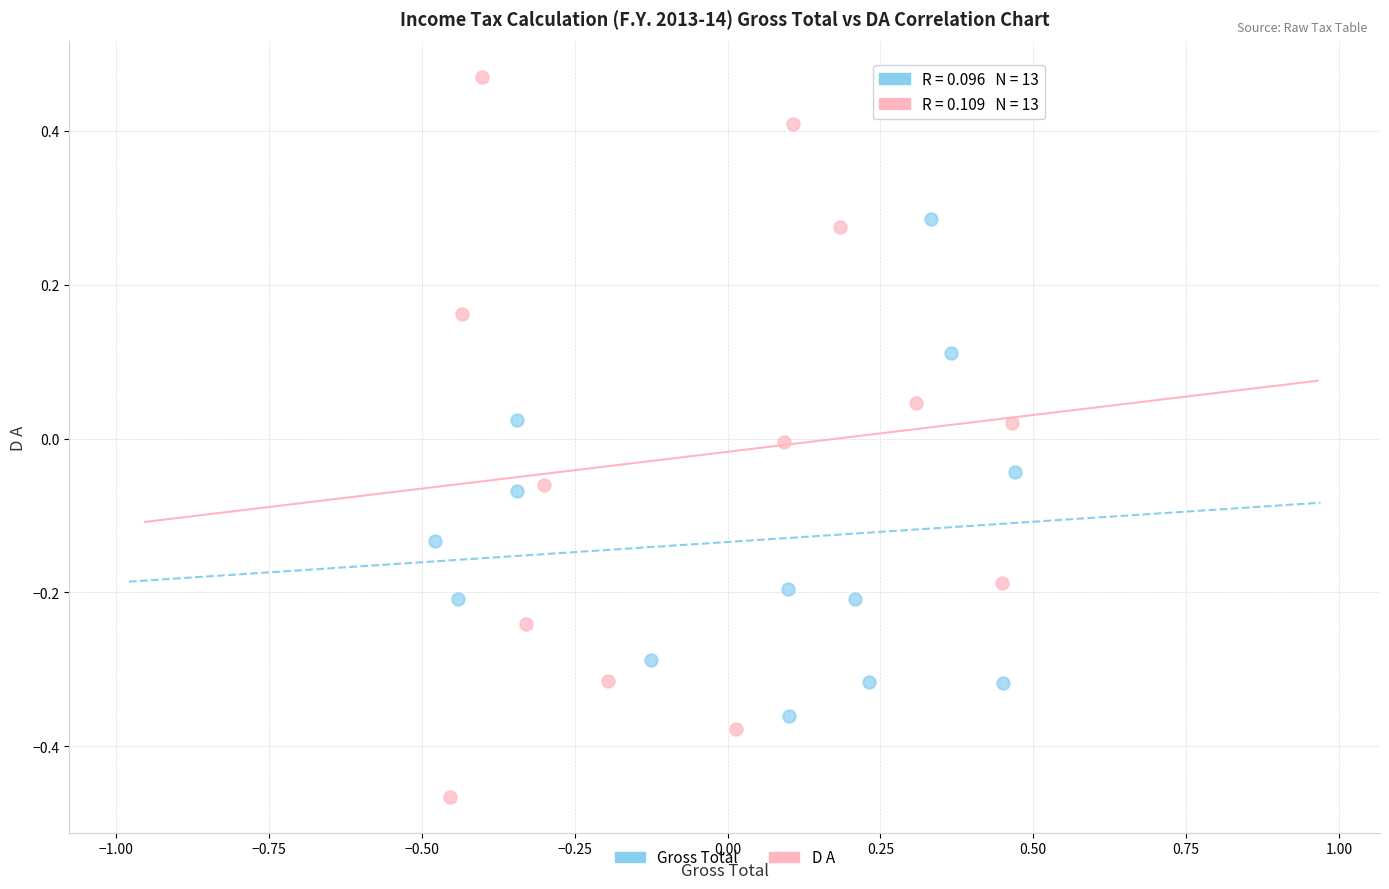

What are all the series names shown in the legend?

Gross Total, D A